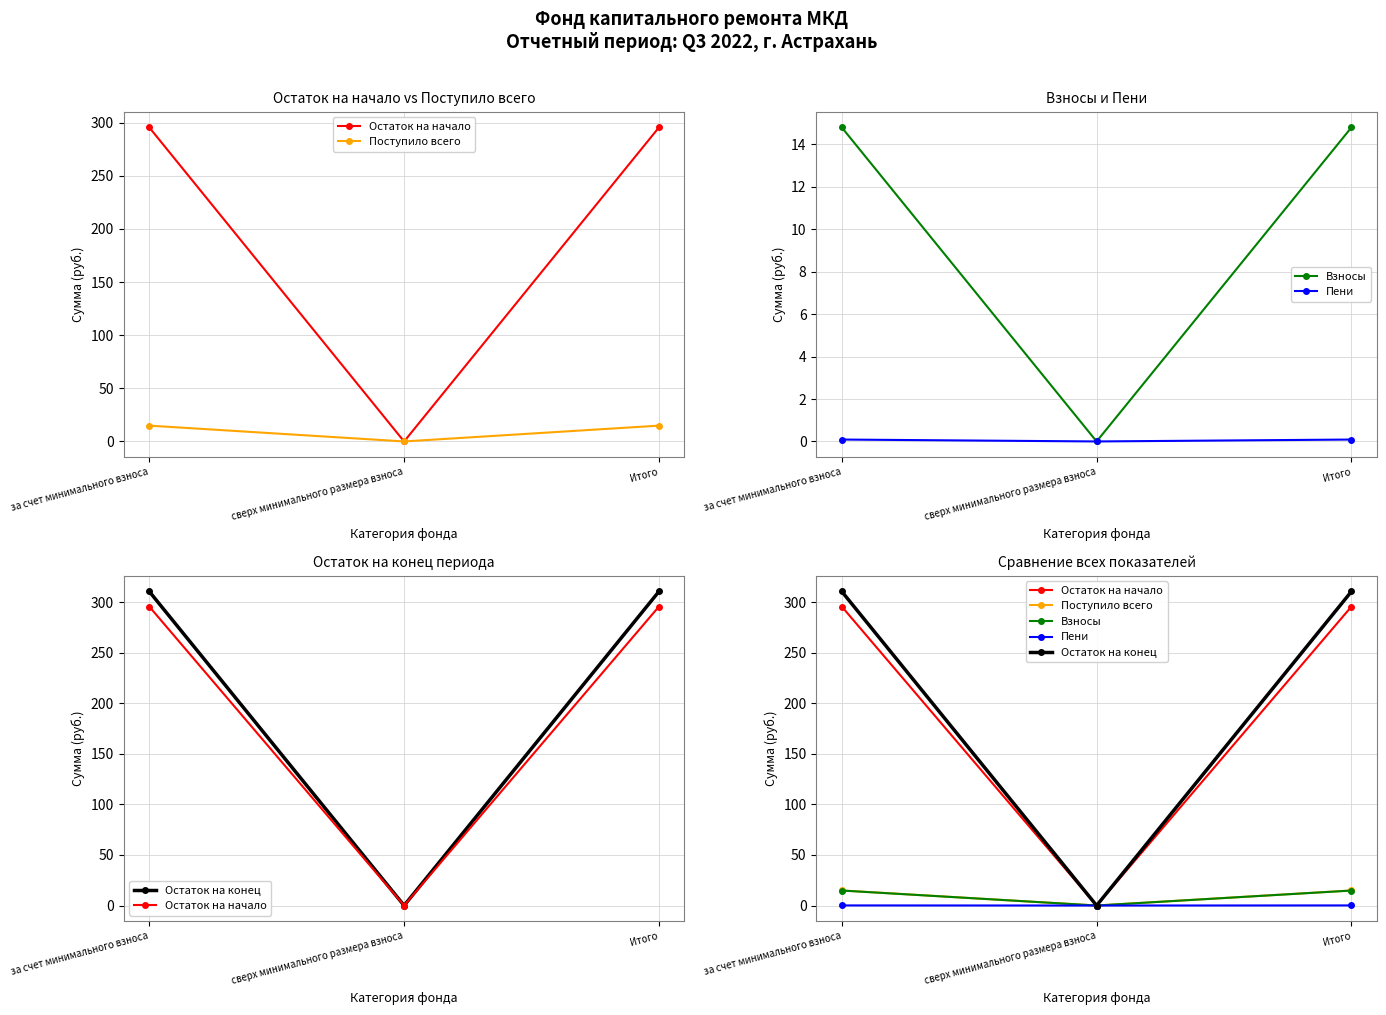

Count the number of categories in the chart.

3